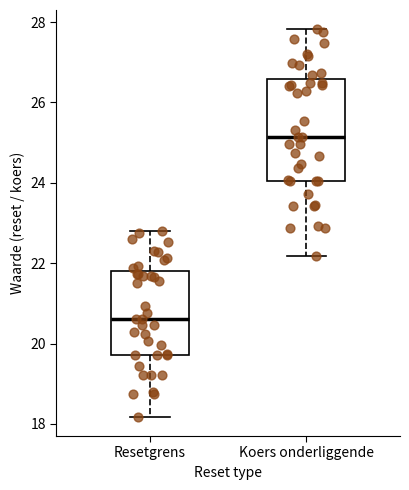

Comparing the boxes themselves (not the whiskers), which one is the tallest?

Koers onderliggende